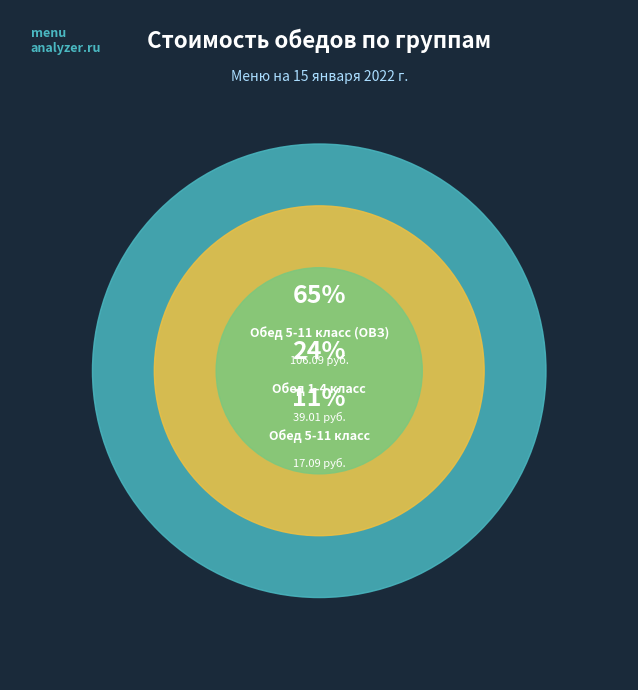

What percentage do Обед 5-11 класс (ОВЗ) and Обед 1-4 класс together represent?

89.5%